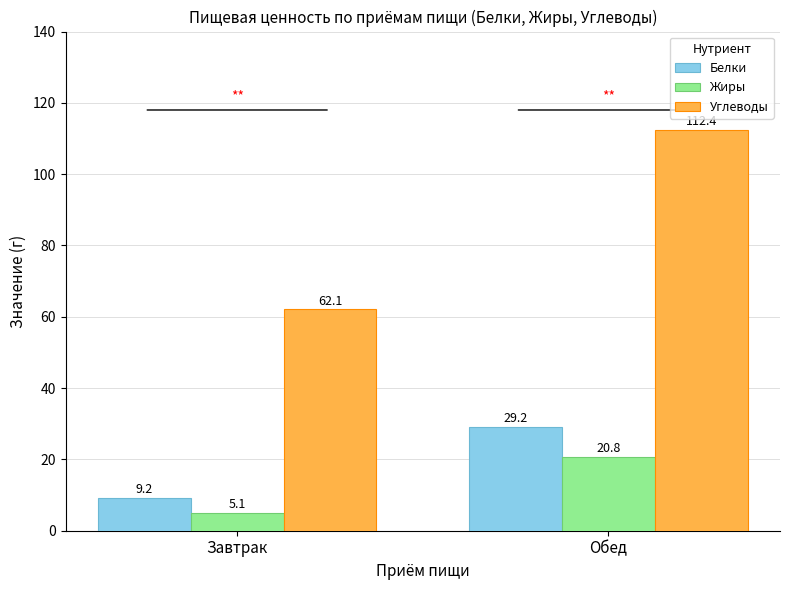

Which series changed the most between Завтрак and Обед?

Углеводы